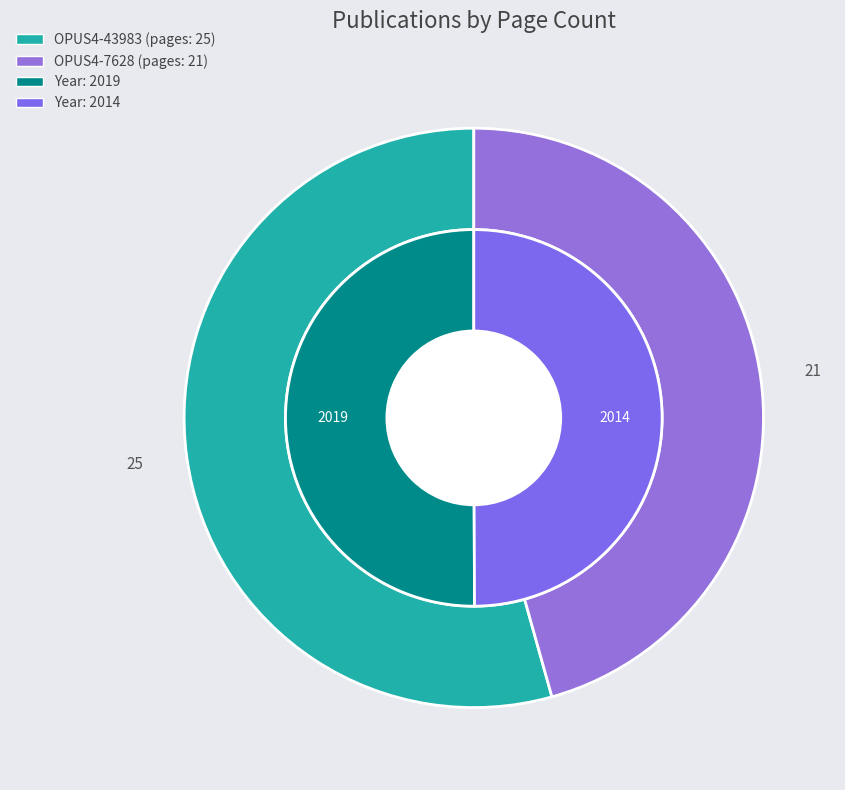

Does any single category account for the majority?

Yes